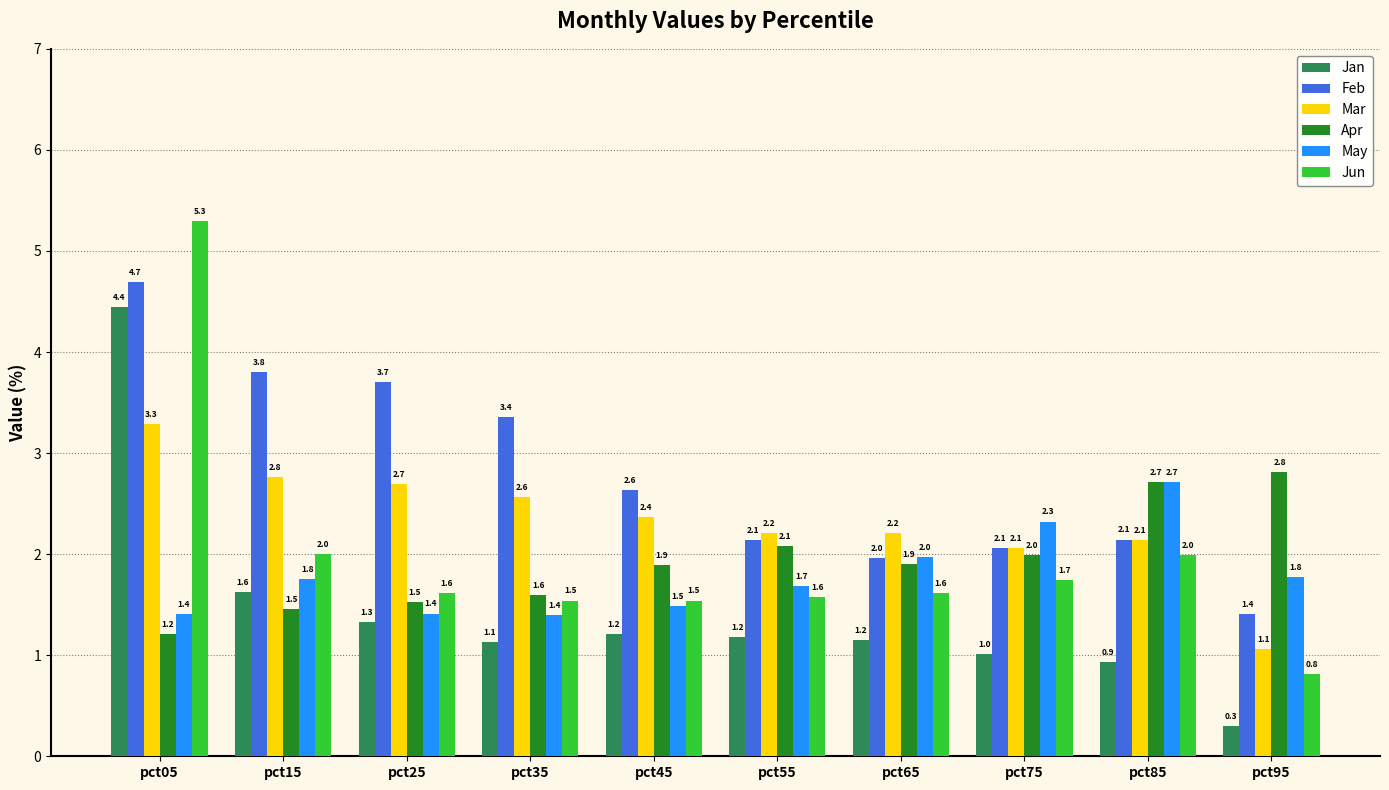

What is the average value of the Mar series?

2.3